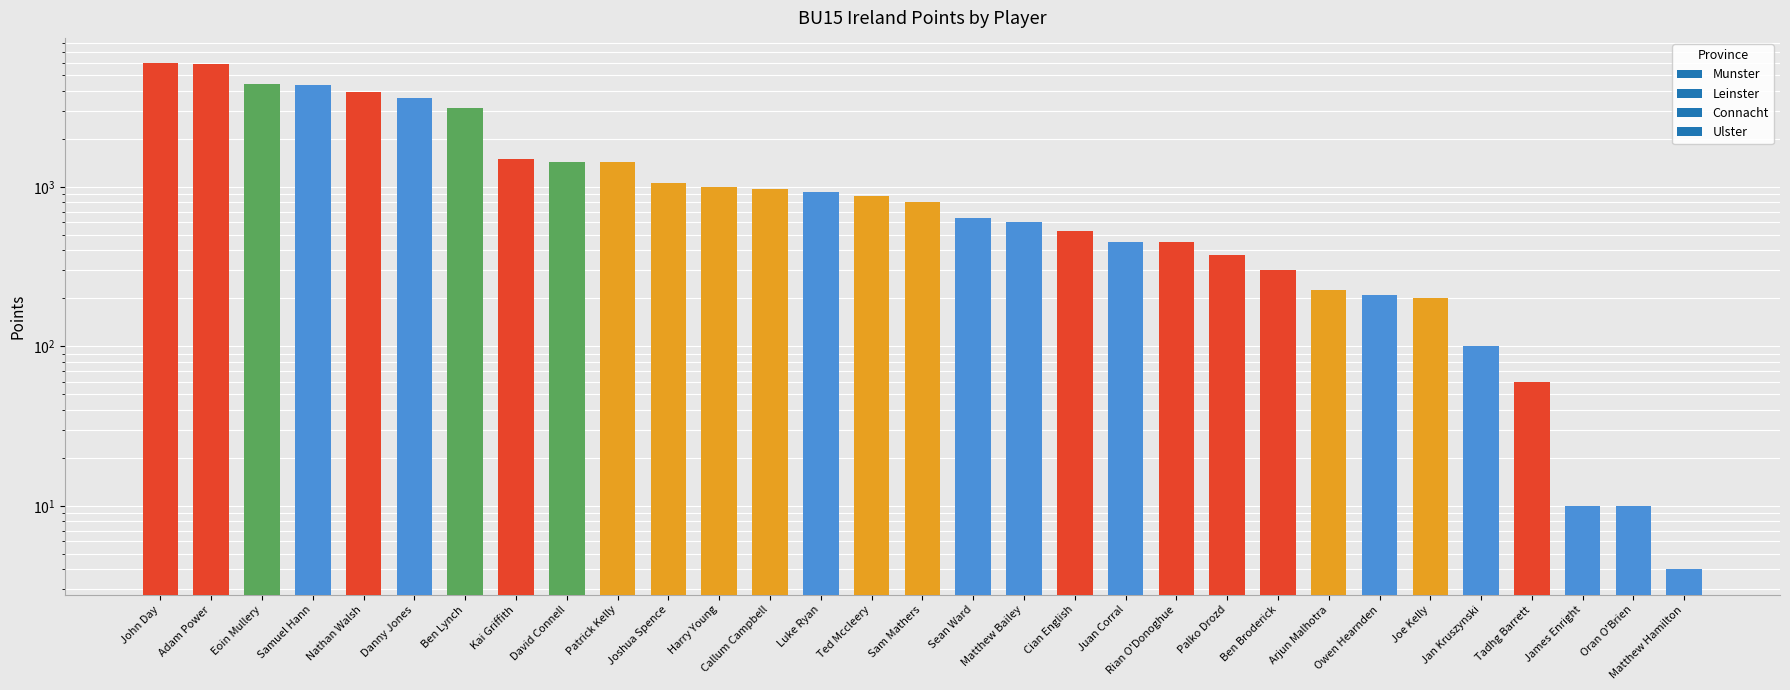

Are the bars horizontal?

No